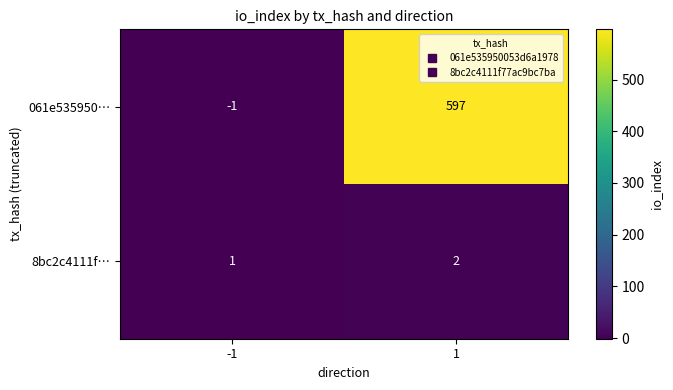

What is the average value of the 061e535950… series?

298